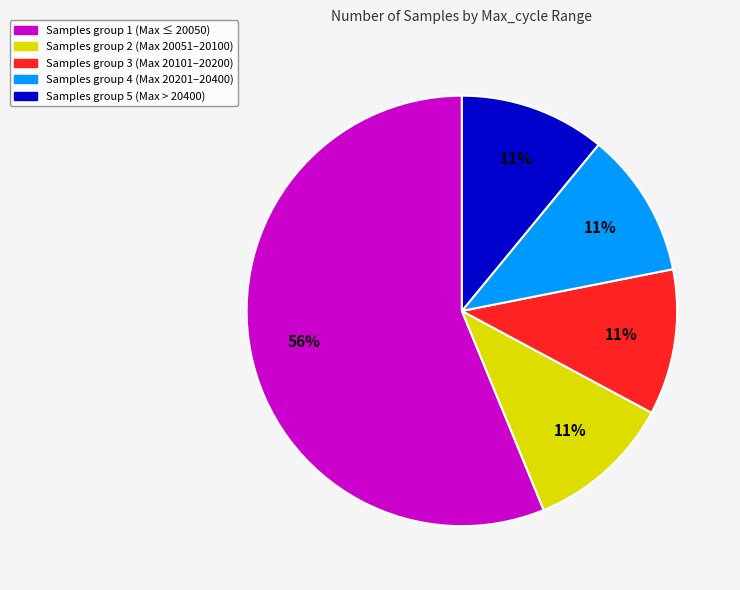

To the nearest percent, what is the average slice percentage?

20%